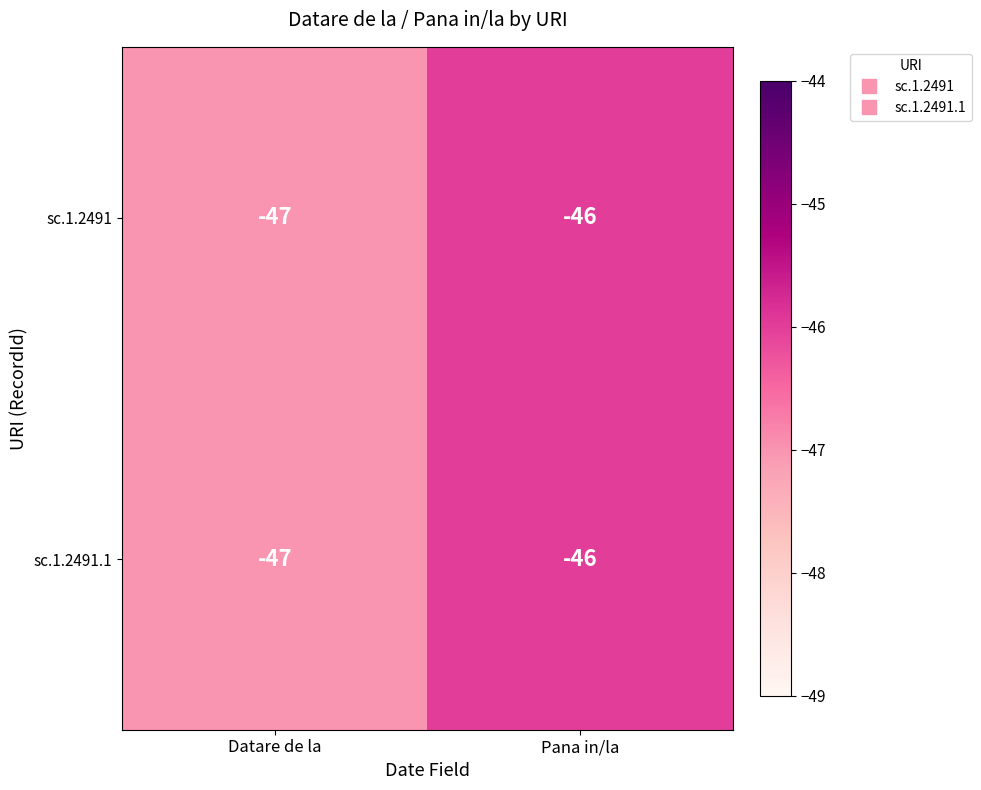

What is the sum of all sc.1.2491 values?

-93